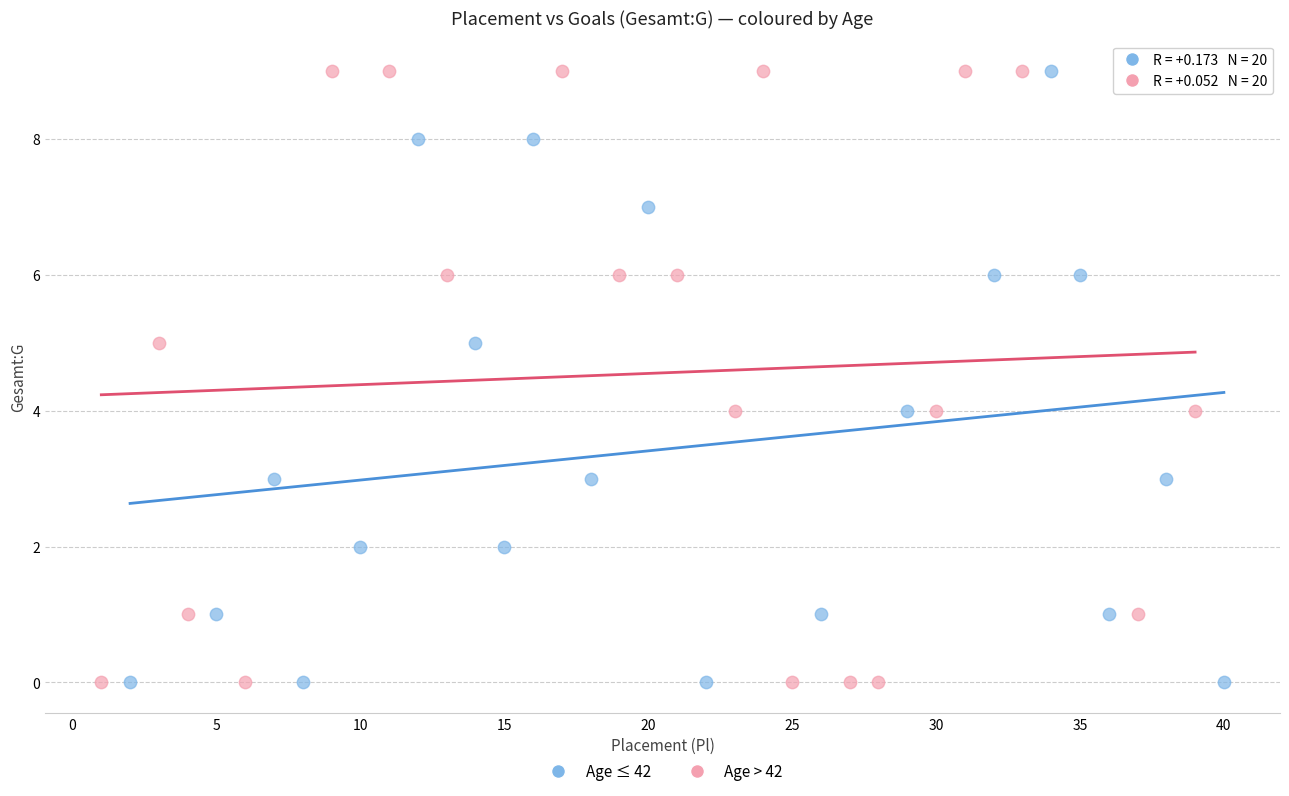

What are all the series names shown in the legend?

Age ≤ 42, Age > 42